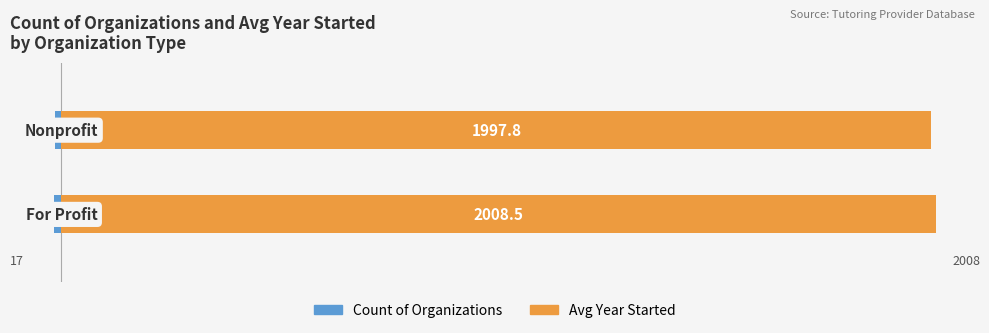

Which series changed the most between 0 and 1?

Avg Year Started